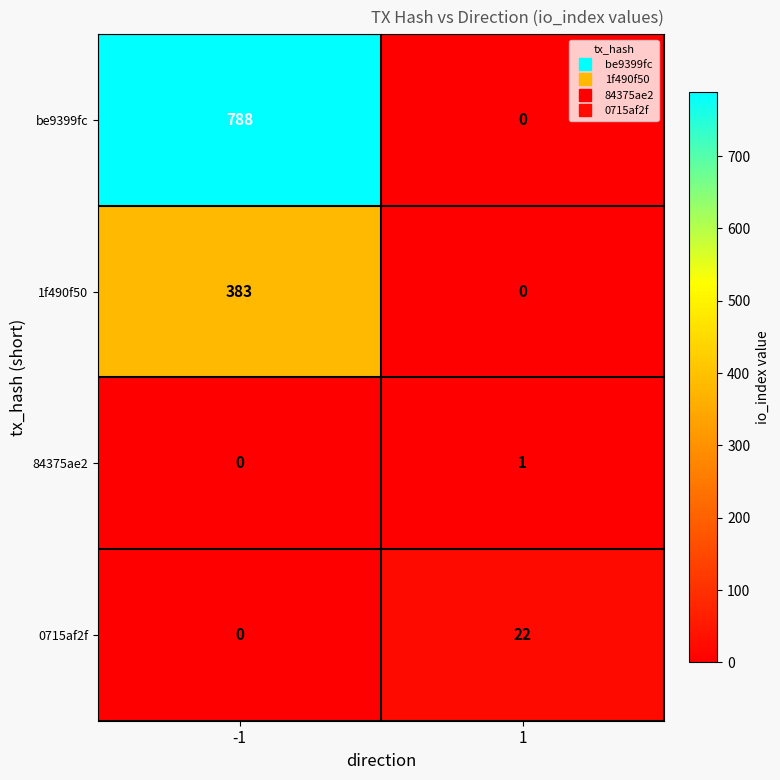

The be9399fc series shows 788 at -1. True or false?

True